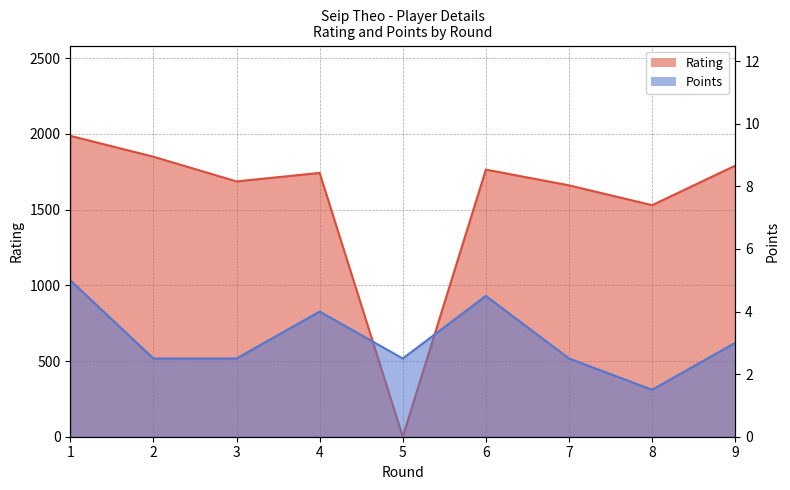

Where is the first local minimum for Rating?

3